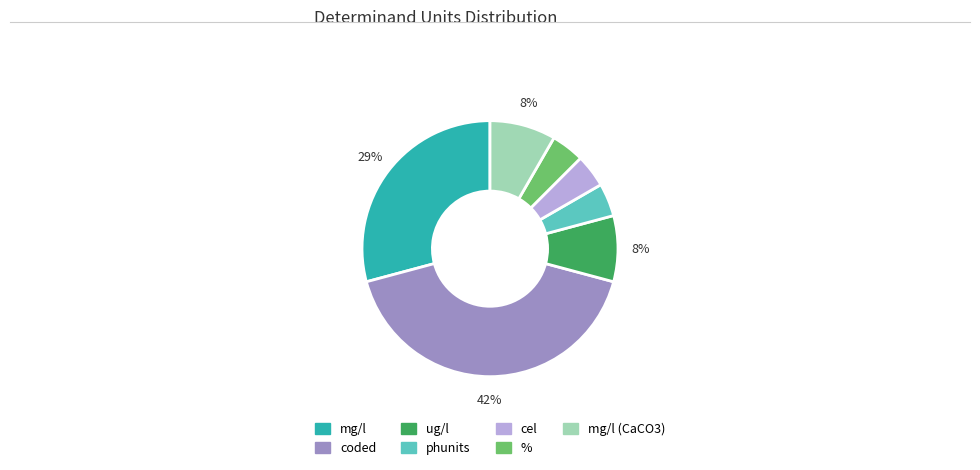

How many segments does this pie chart have?

7